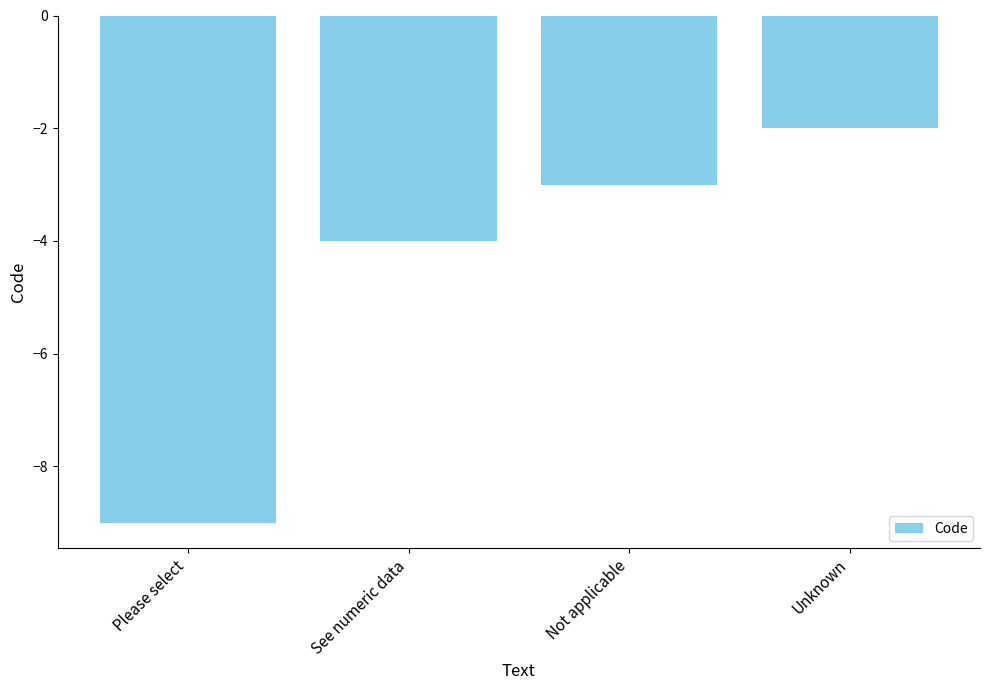

What is the difference between the values at Not applicable and Unknown?

1